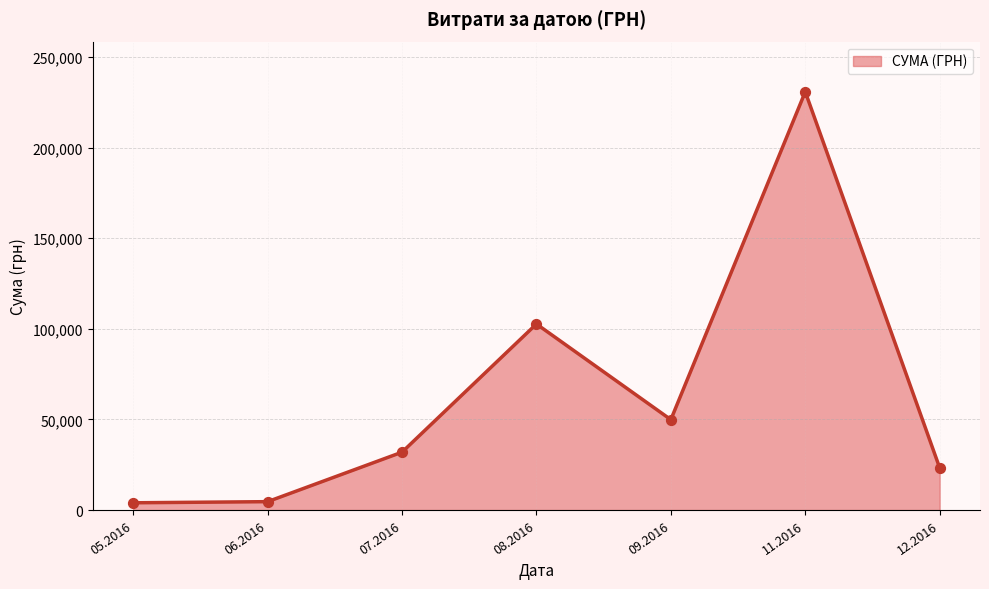

What is the change in value from 07.2016 to 11.2016?

+198899.8